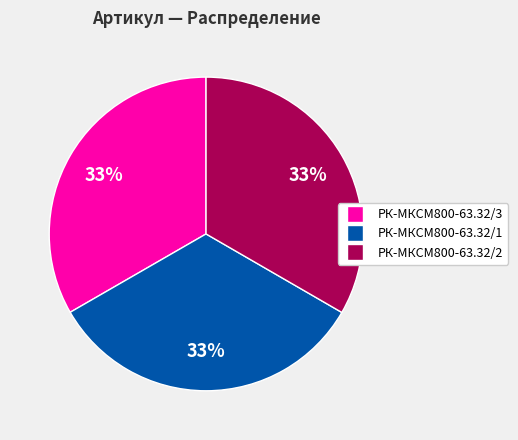

Is there any slice that represents more than half of the pie?

No